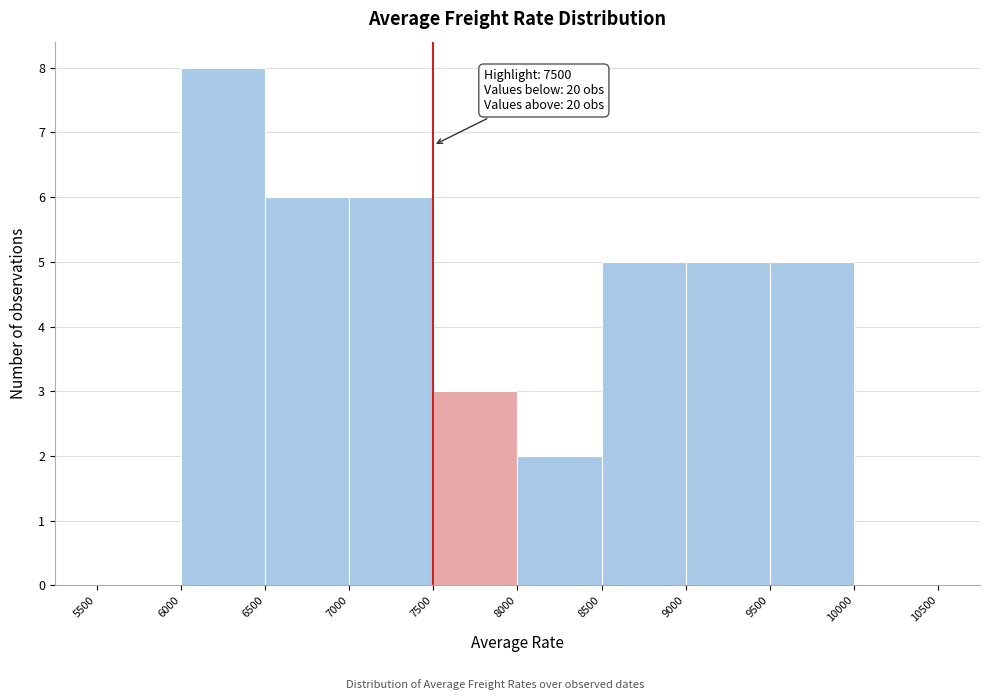

Which range on the x-axis has the tallest bar?

6000 to 6500